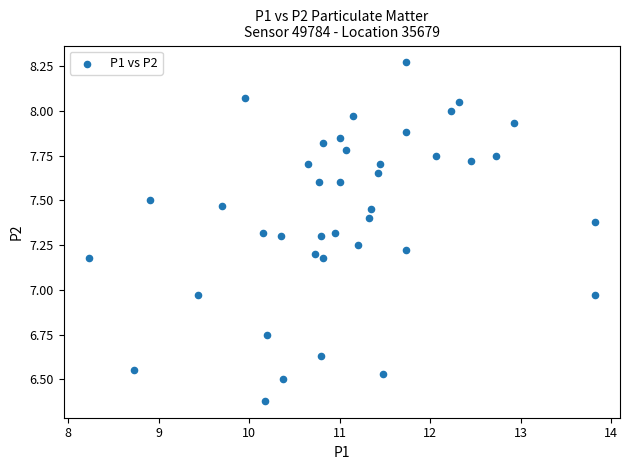

What is the range of X values (max minus min)?

5.6